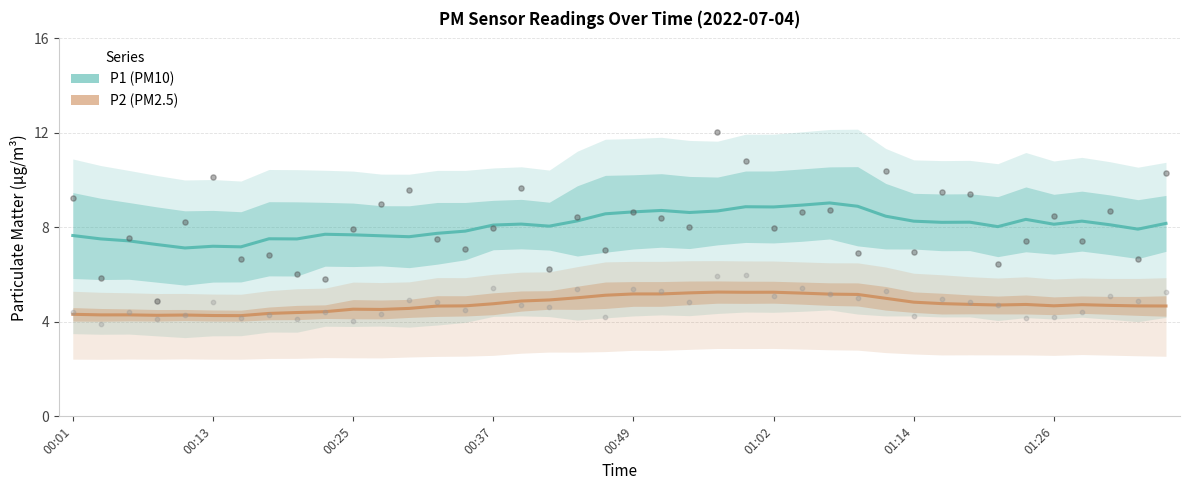

Which series reaches the maximum Y coordinate?

P1 (PM10)